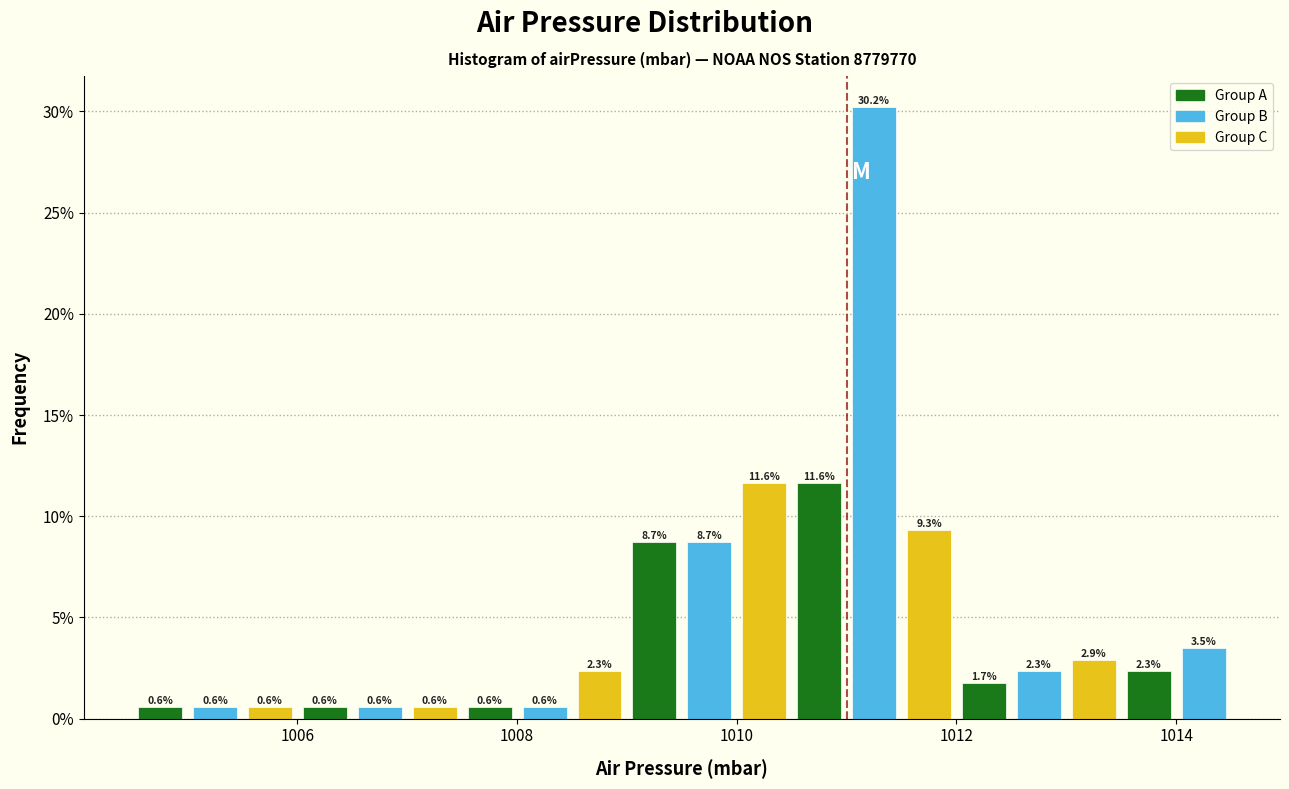

Read against the x-axis, roughly where is the centre of the tallest bar?

1011.2